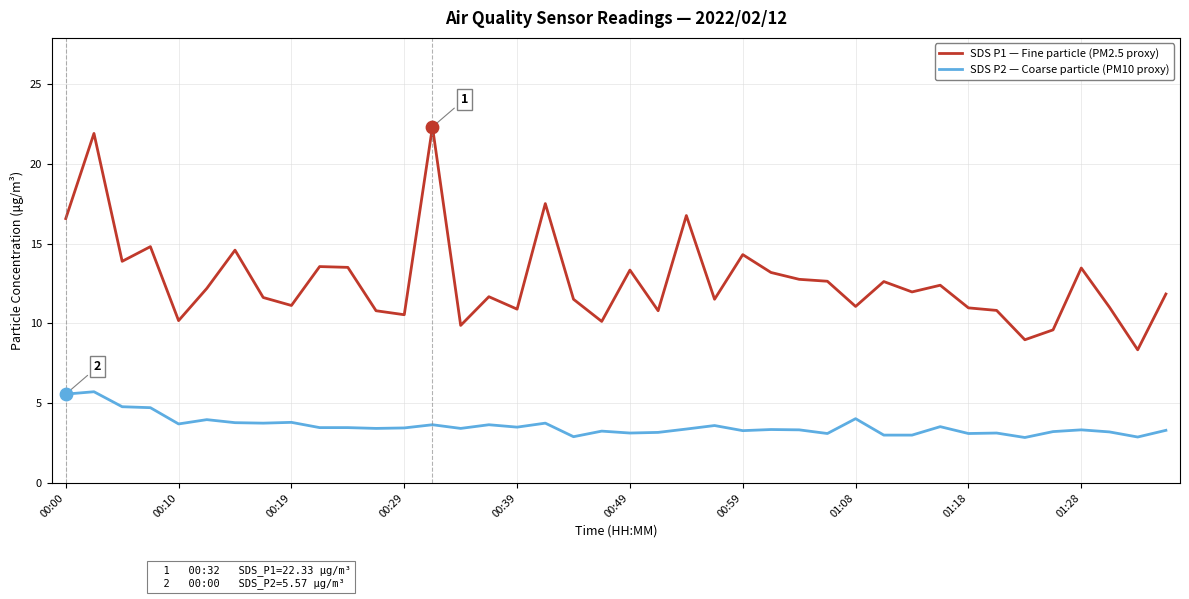

What is the smallest value displayed?

2.9